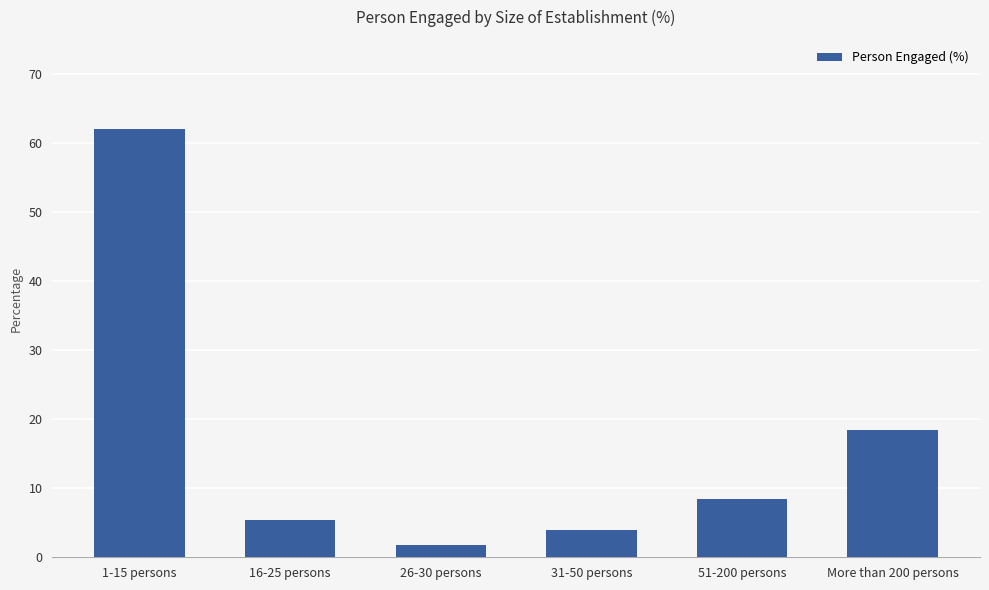

What is the difference between the values at 51-200 persons and 26-30 persons?

6.7